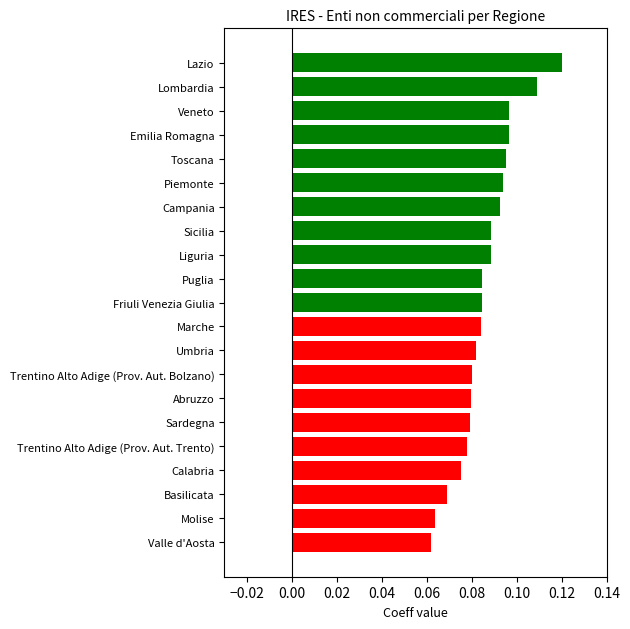

Count the values in the range 0 to 1.

21